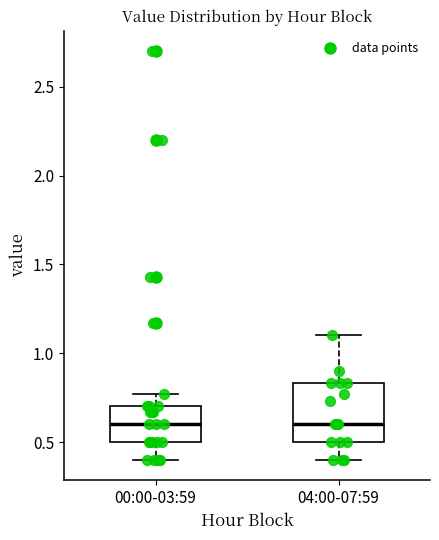

Reading left to right, transcribe this box plot: for each box, give where its median line is, the range the box spans, and where its two whiskers end, as read against the y-axis. The values are not printed on the chart, so give them approximately, as read against the axis.

00:00-03:59: median 0.60, box 0.50 to 0.70, whiskers 0.40 to 0.75
04:00-07:59: median 0.60, box 0.50 to 0.85, whiskers 0.40 to 1.10